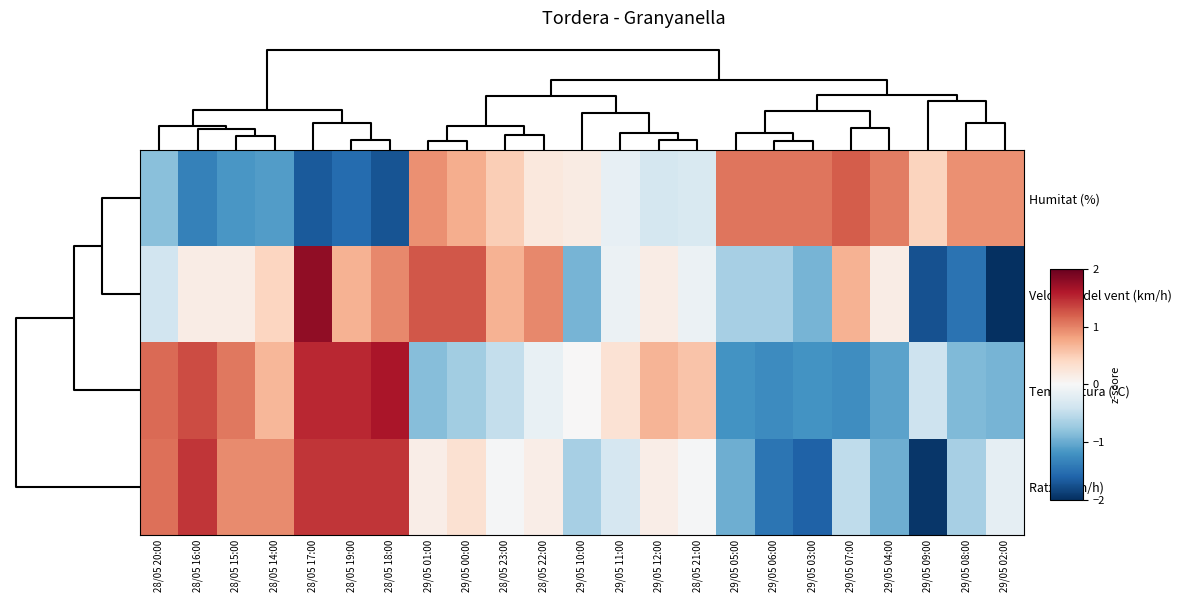

Reading right to left, transcribe all the data shown in this chart.

Humitat (%): 29/05 02:00=0.9	29/05 08:00=0.9	29/05 09:00=0.4	29/05 04:00=1.0	29/05 07:00=1.2	29/05 03:00=1.1	29/05 06:00=1.1	29/05 05:00=1.1	28/05 21:00=-0.3	29/05 12:00=-0.4	29/05 11:00=-0.2	29/05 10:00=0.2	28/05 22:00=0.2	28/05 23:00=0.5	29/05 00:00=0.7	29/05 01:00=0.9	28/05 18:00=-1.7	28/05 19:00=-1.5	28/05 17:00=-1.7	28/05 14:00=-1.1	28/05 15:00=-1.2	28/05 16:00=-1.3	28/05 20:00=-0.8
Velocitat del vent (km/h): 29/05 02:00=-2.3	29/05 08:00=-1.5	29/05 09:00=-1.7	29/05 04:00=0.2	29/05 07:00=0.7	29/05 03:00=-0.9	29/05 06:00=-0.7	29/05 05:00=-0.7	28/05 21:00=-0.1	29/05 12:00=0.2	29/05 11:00=-0.1	29/05 10:00=-0.9	28/05 22:00=1.0	28/05 23:00=0.7	29/05 00:00=1.2	29/05 01:00=1.2	28/05 18:00=1.0	28/05 19:00=0.7	28/05 17:00=1.8	28/05 14:00=0.4	28/05 15:00=0.2	28/05 16:00=0.2	28/05 20:00=-0.4
Temperatura (ºC): 29/05 02:00=-0.9	29/05 08:00=-0.9	29/05 09:00=-0.4	29/05 04:00=-1.1	29/05 07:00=-1.2	29/05 03:00=-1.2	29/05 06:00=-1.3	29/05 05:00=-1.2	28/05 21:00=0.6	29/05 12:00=0.7	29/05 11:00=0.3	29/05 10:00=0.0	28/05 22:00=-0.1	28/05 23:00=-0.5	29/05 00:00=-0.7	29/05 01:00=-0.8	28/05 18:00=1.6	28/05 19:00=1.5	28/05 17:00=1.5	28/05 14:00=0.7	28/05 15:00=1.0	28/05 16:00=1.3	28/05 20:00=1.1
Ratxa (km/h): 29/05 02:00=-0.2	29/05 08:00=-0.7	29/05 09:00=-1.9	29/05 04:00=-1.0	29/05 07:00=-0.5	29/05 03:00=-1.6	29/05 06:00=-1.5	29/05 05:00=-1.0	28/05 21:00=-0.0	29/05 12:00=0.1	29/05 11:00=-0.3	29/05 10:00=-0.7	28/05 22:00=0.1	28/05 23:00=-0.0	29/05 00:00=0.3	29/05 01:00=0.1	28/05 18:00=1.4	28/05 19:00=1.4	28/05 17:00=1.4	28/05 14:00=0.9	28/05 15:00=0.9	28/05 16:00=1.4	28/05 20:00=1.1